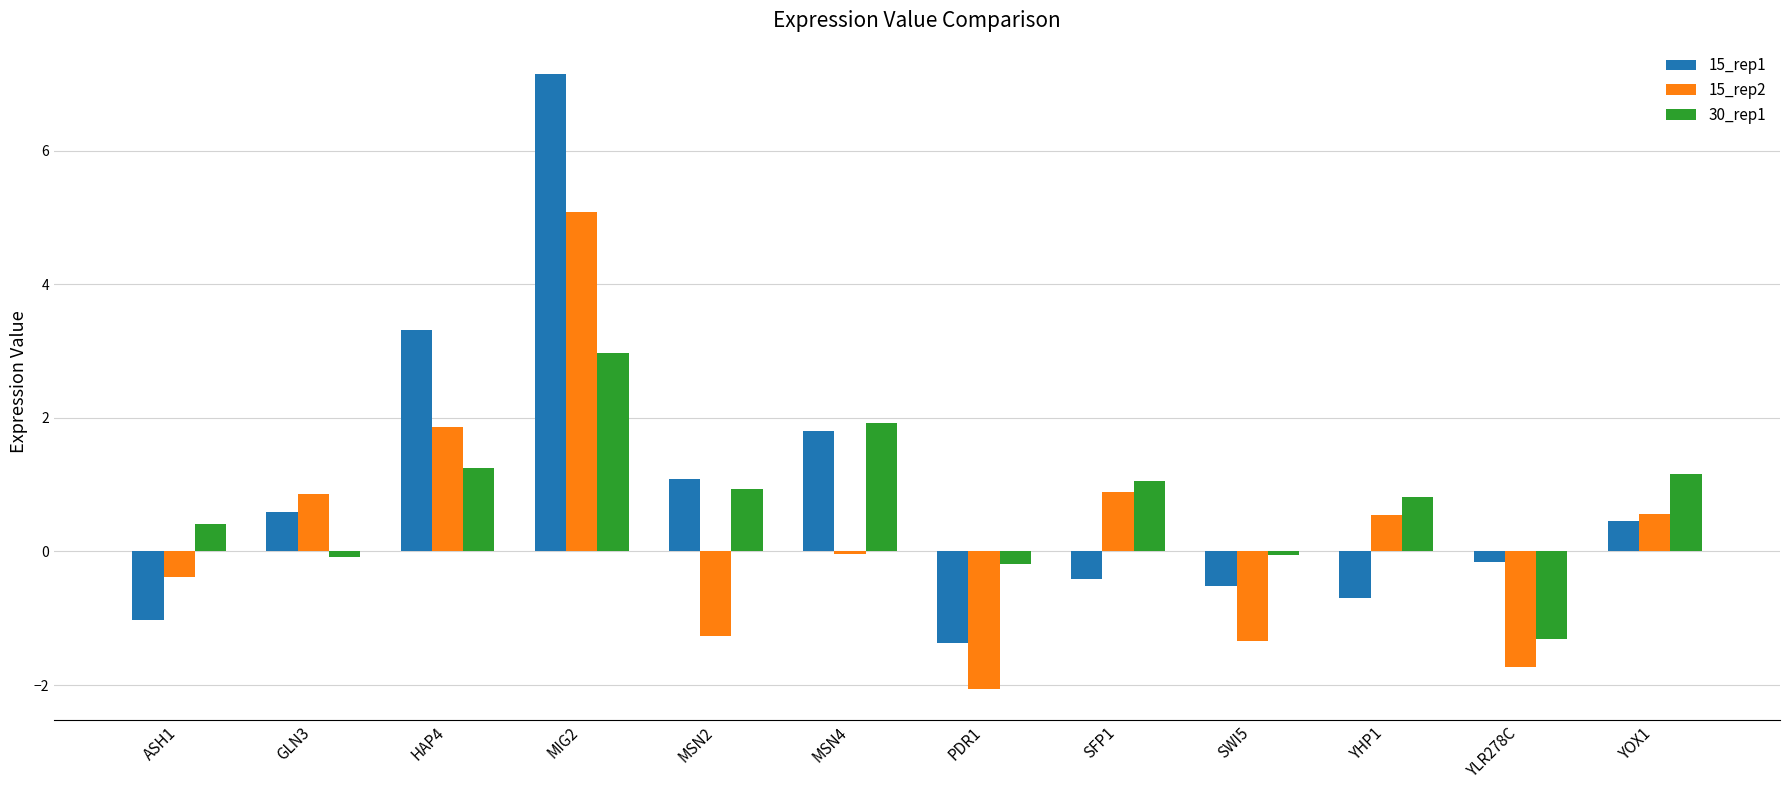

How many distinct data groups are displayed?

3